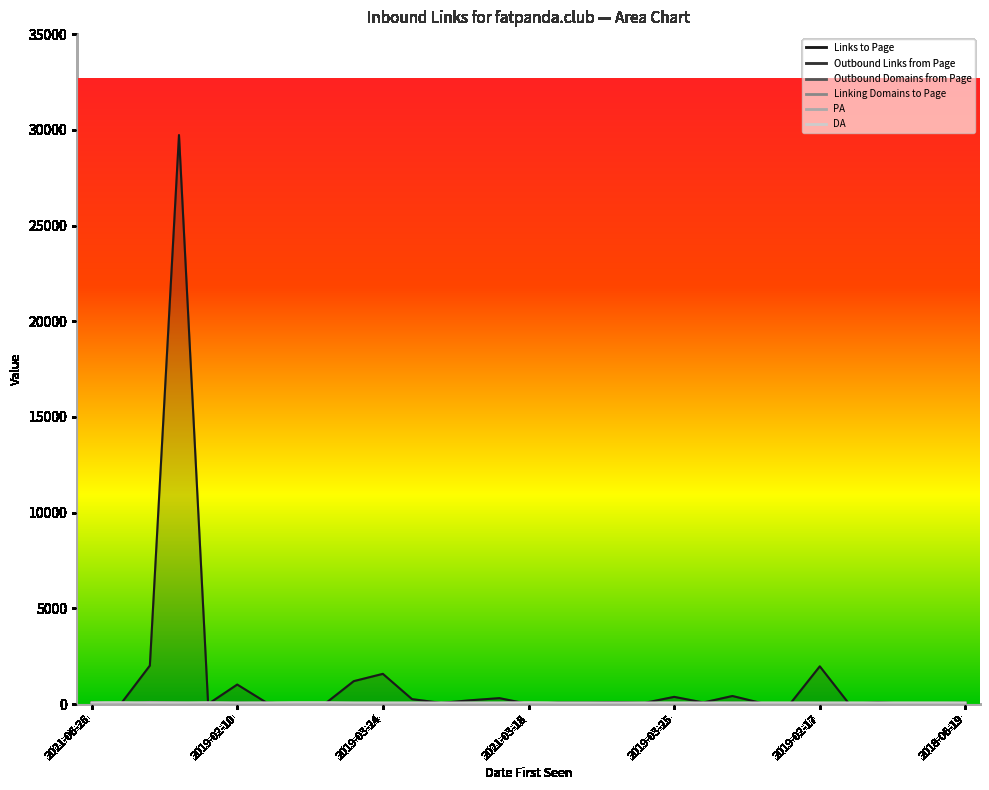

What is the highest value of the Linking Domains to Page series?

110